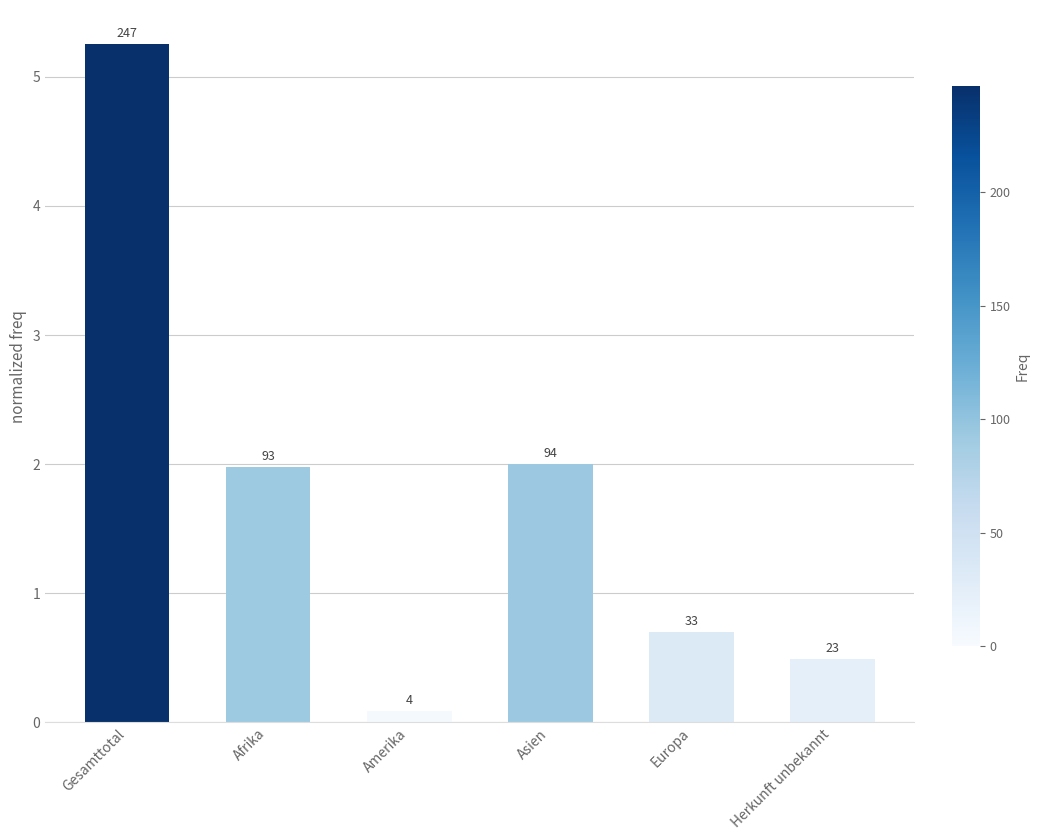

Where does the data first go above 1?

Gesamttotal